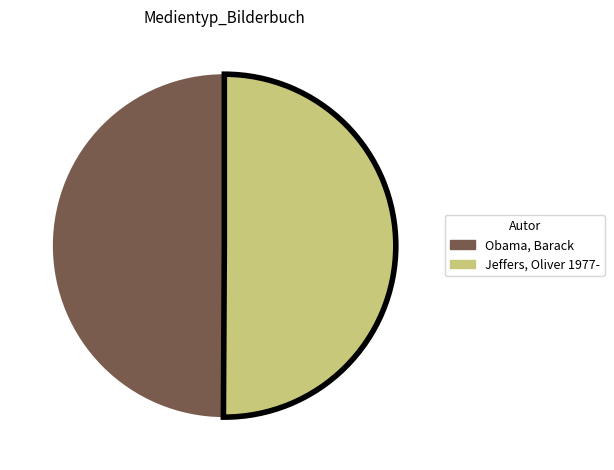

The Obama, Barack slice represents 50% of the pie. True or false?

True